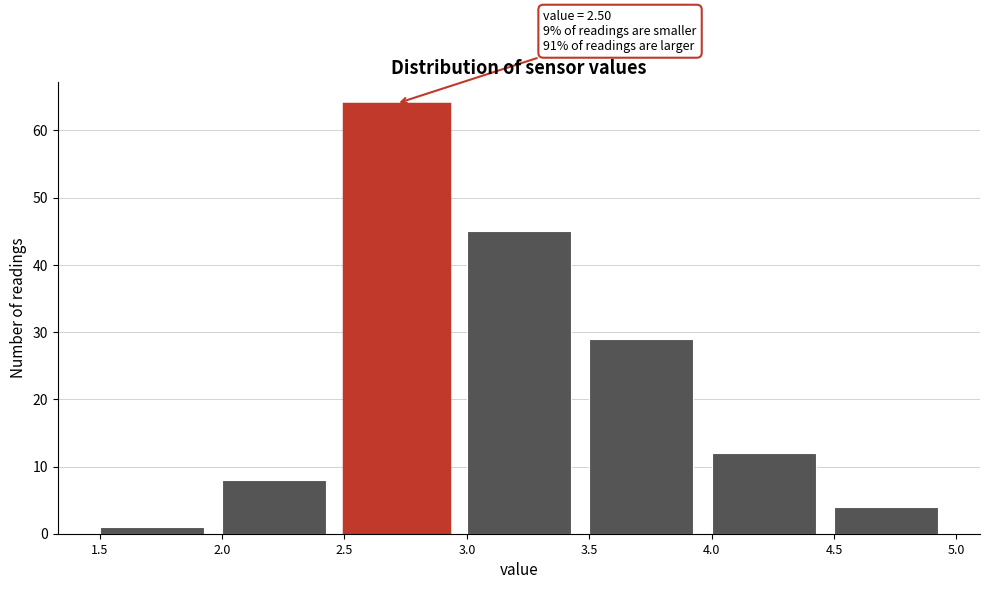

Which range on the x-axis has the tallest bar?

2.5 to 3.0